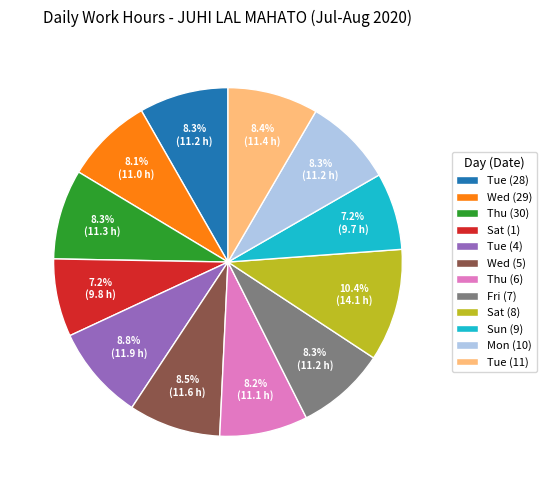

Combined, do Wed (5) and Sat (1) account for over 50%?

No